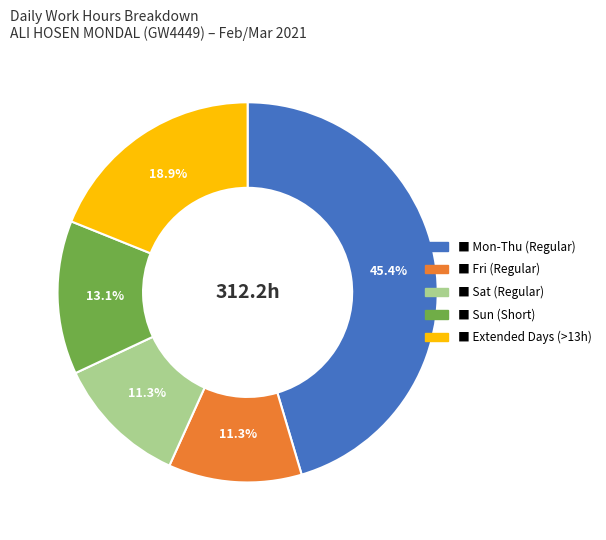

Does any single category account for the majority?

No